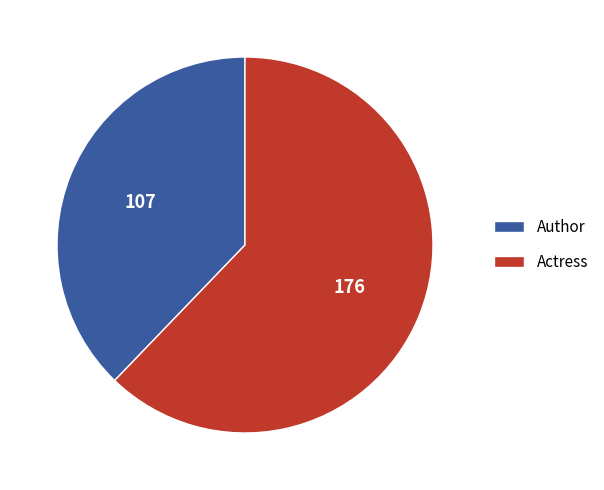

Is there a majority slice in this chart?

Yes